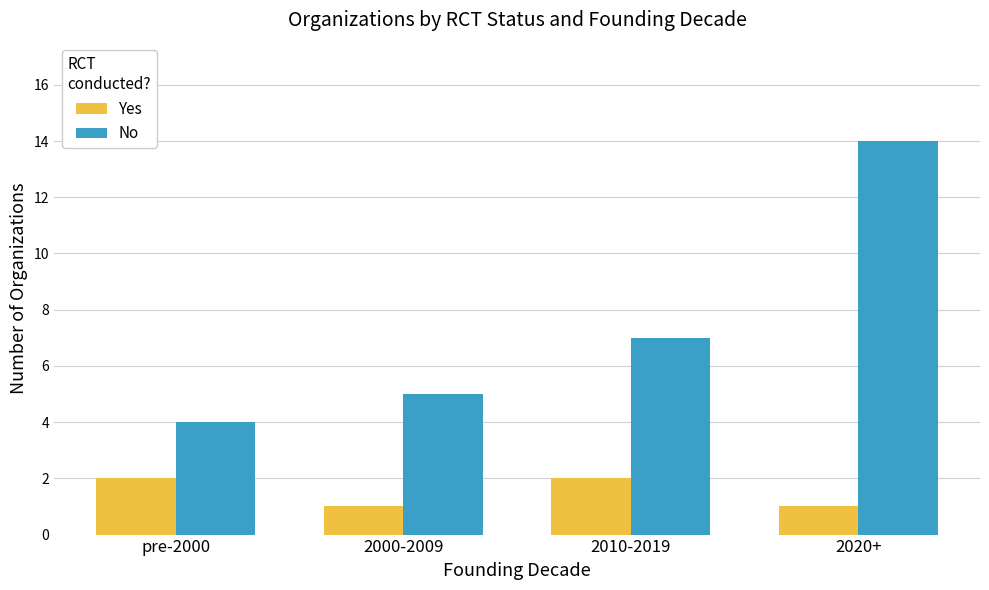

Is it true that Yes equals 2 at 2010-2019?

True